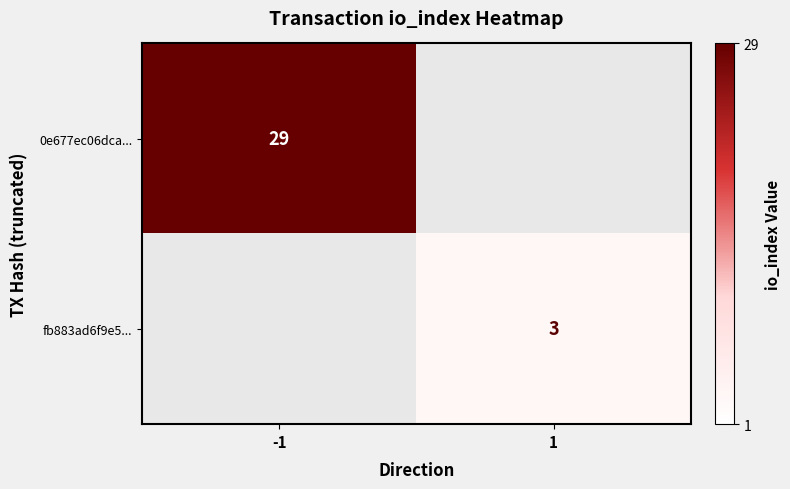

The value of 0e677ec06dca... at -1 is 29. True or false?

True